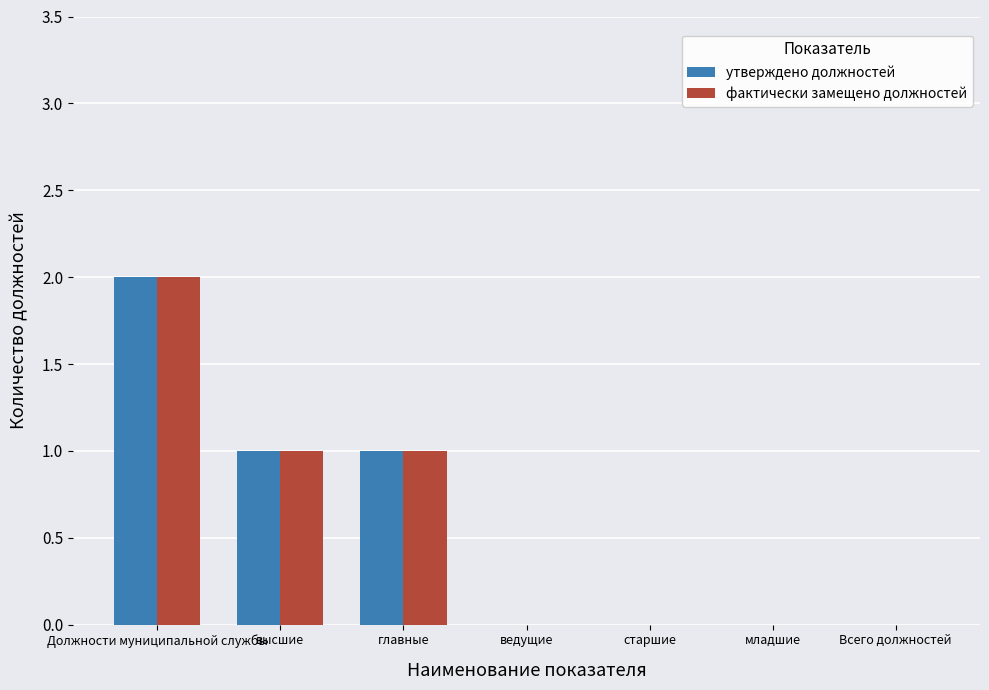

What are all the series names shown in the legend?

утверждено должностей, фактически замещено должностей